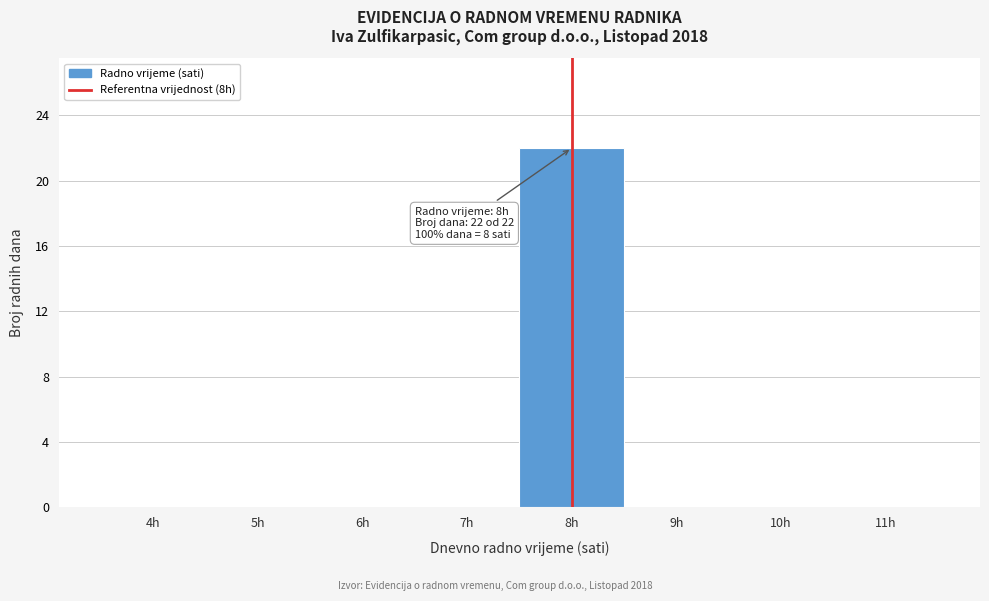

Reading left to right, extract all data points from this chart.

4h=0	5h=0	6h=0	7h=0	8h=22	9h=0	10h=0	11h=0